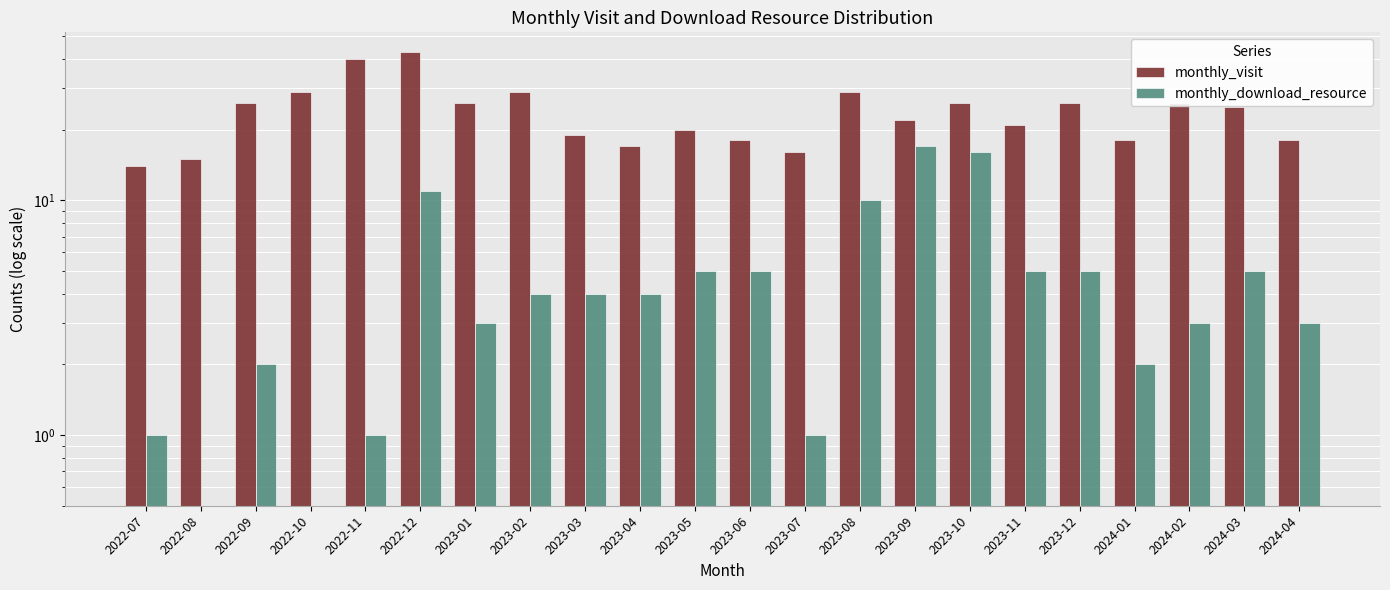

Where is monthly_visit nearest to the value 28?

2022-10